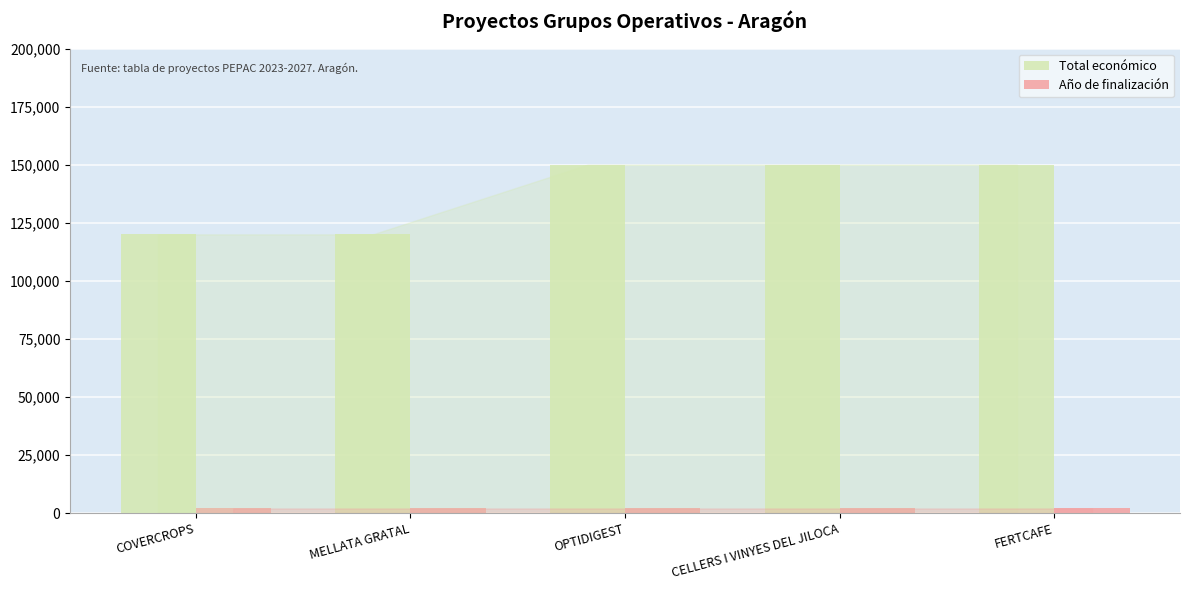

What is the difference between the Total económico values at MELLATA GRATAL and FERTCAFE?

30000